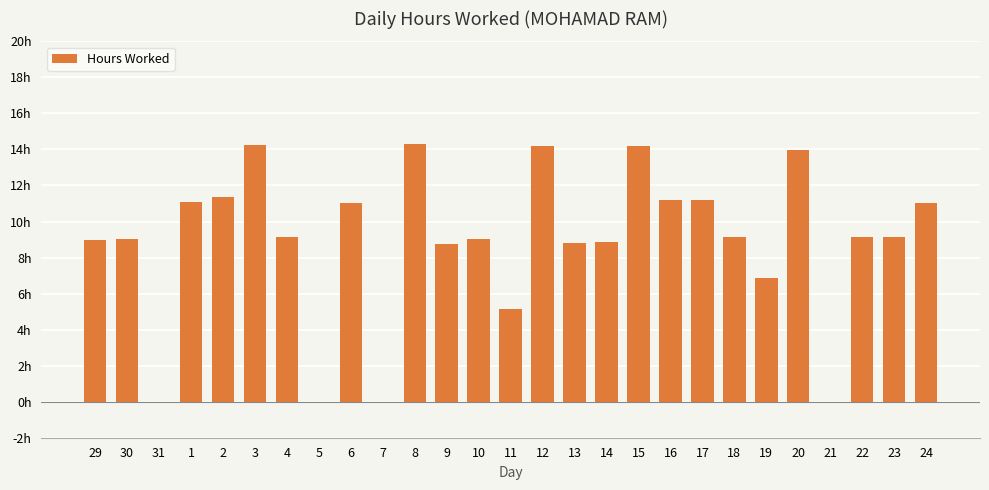

What position from the right is 19?

6